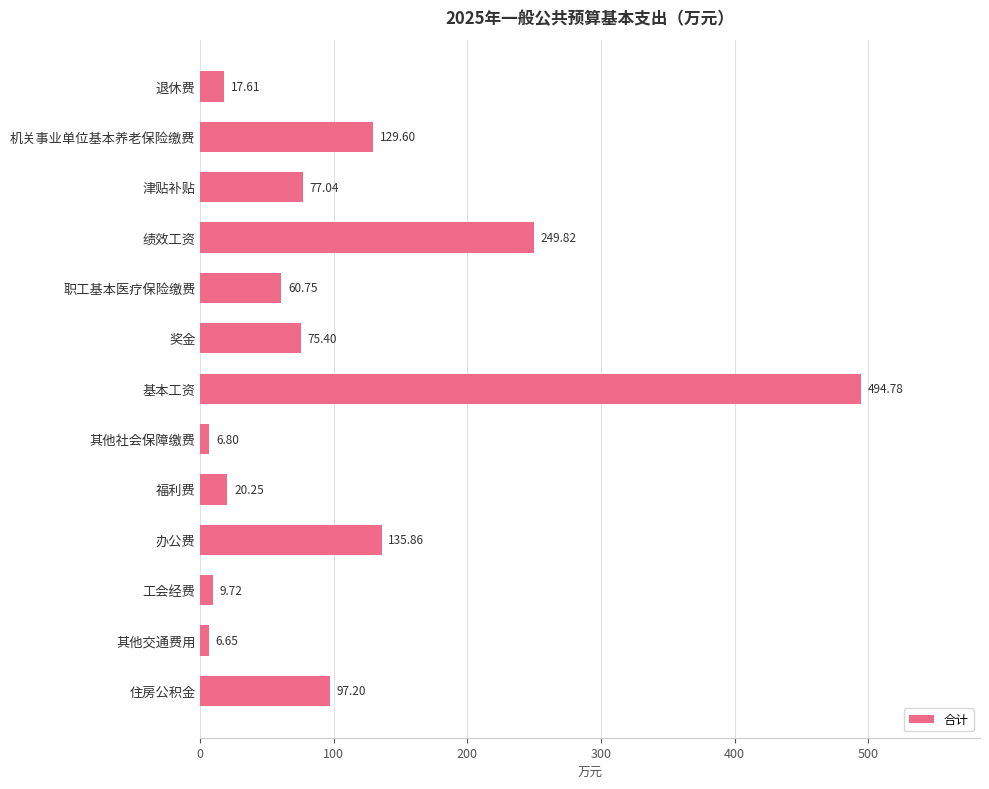

What is the change in value from 奖金 to 办公费?

+60.5